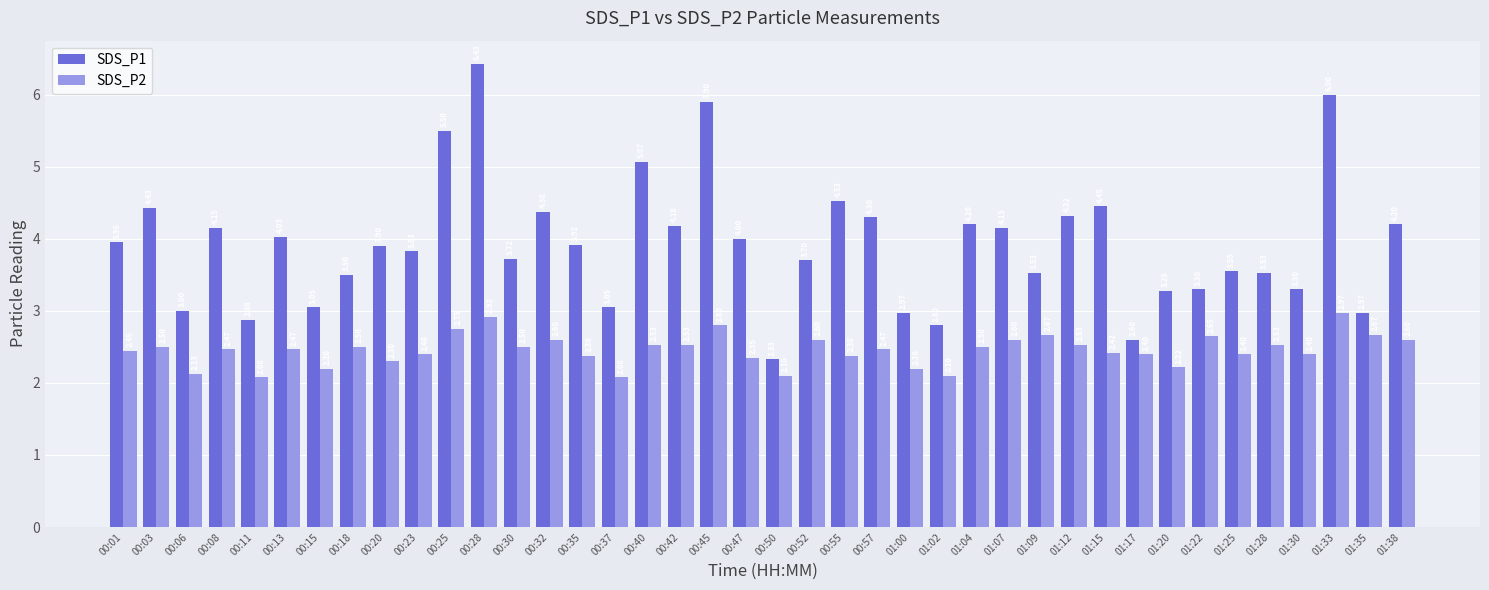

What is the maximum value for SDS_P2?

3.0